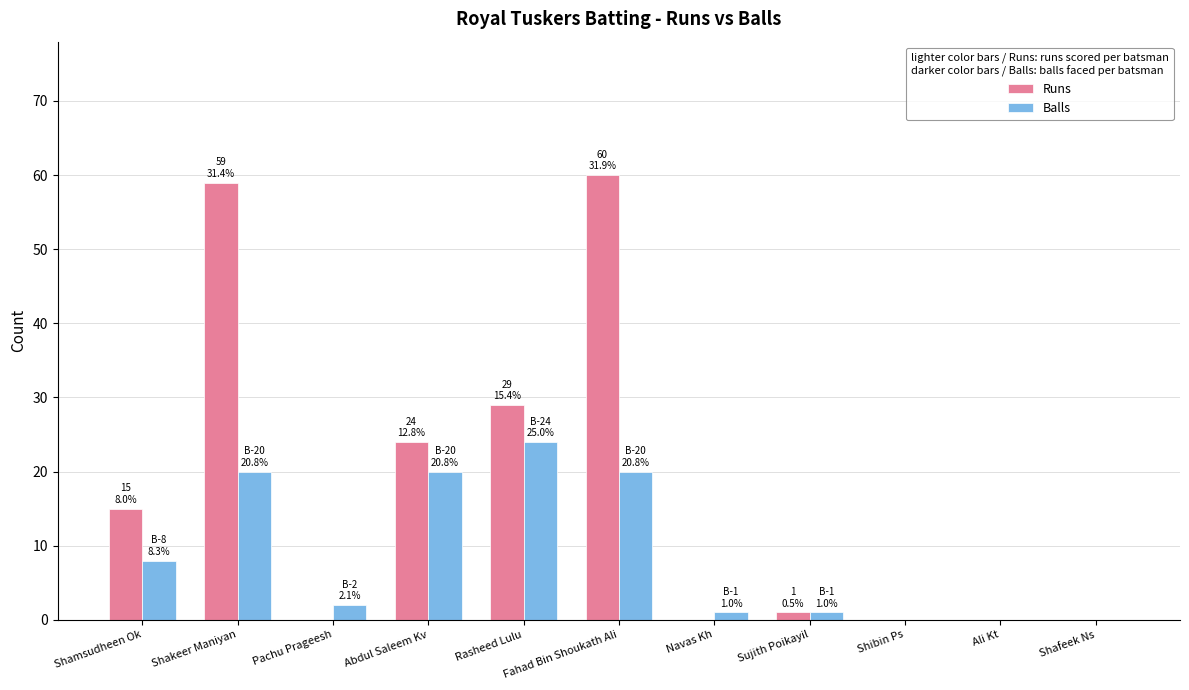

What is the greatest value displayed?

60